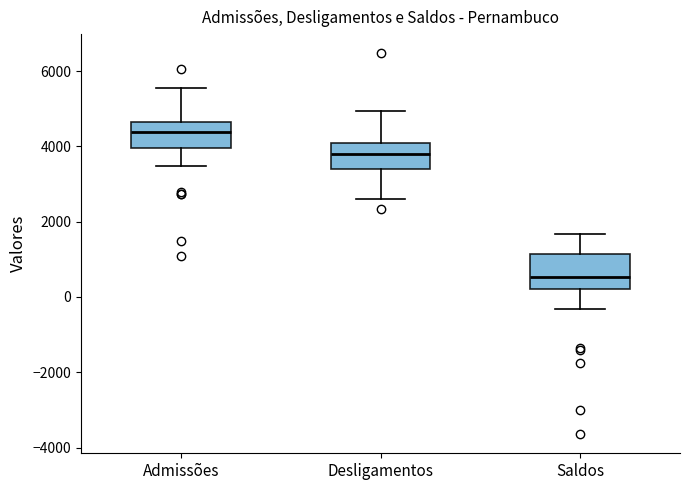

Which box has the lowest median line?

Saldos